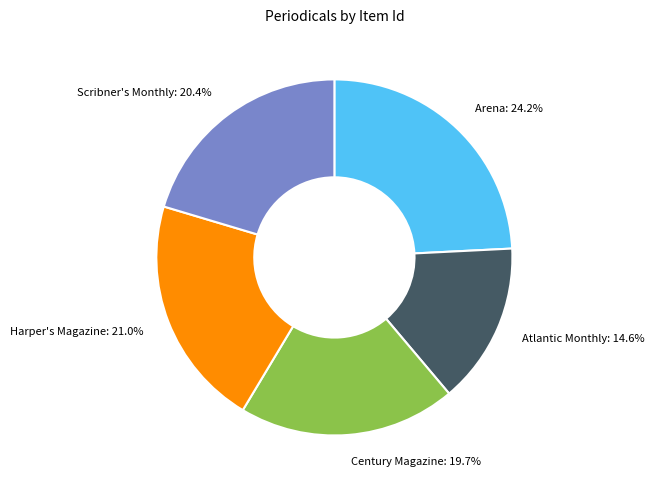

Does any single category account for the majority?

No